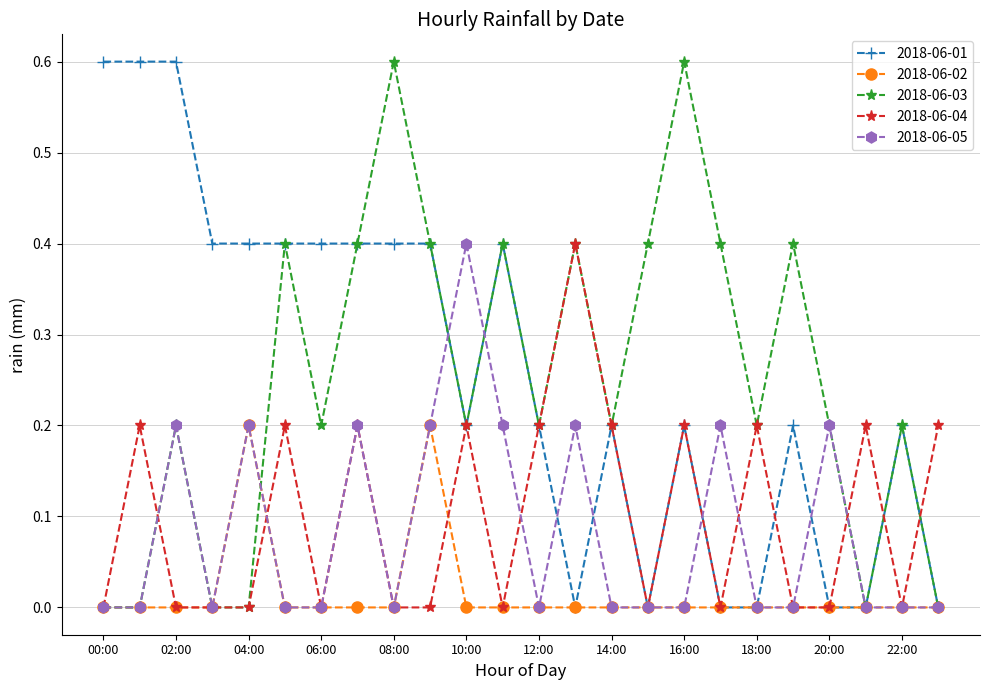

Count the number of categories in the chart.

24